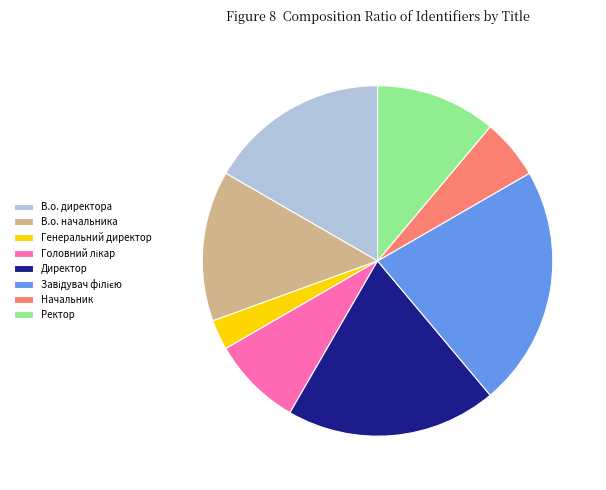

Which category has the smallest portion of the pie?

Генеральний директор